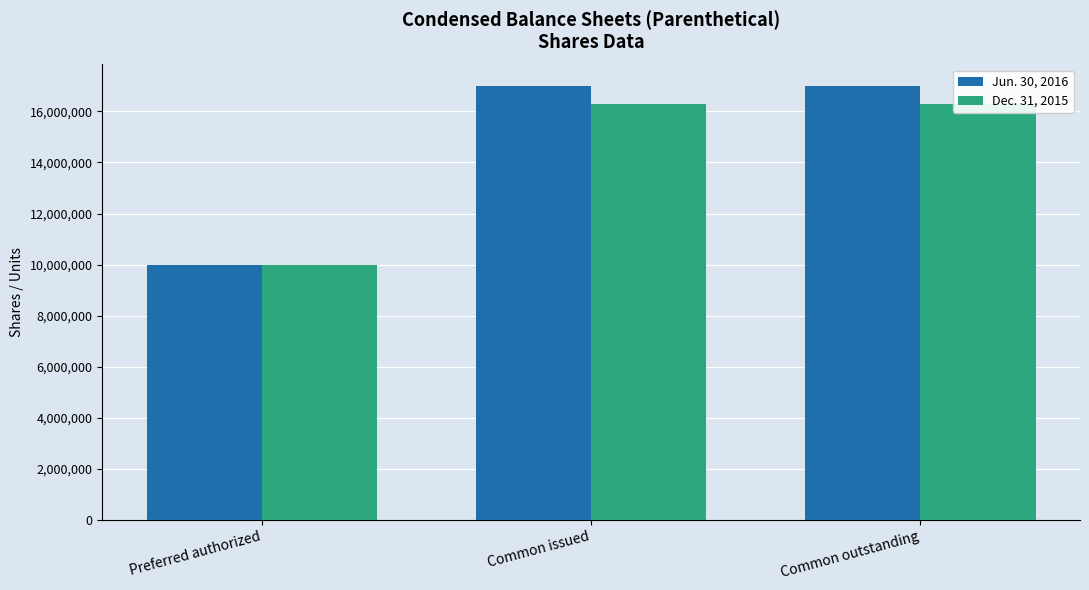

Which series has the largest total across all categories?

Jun. 30, 2016